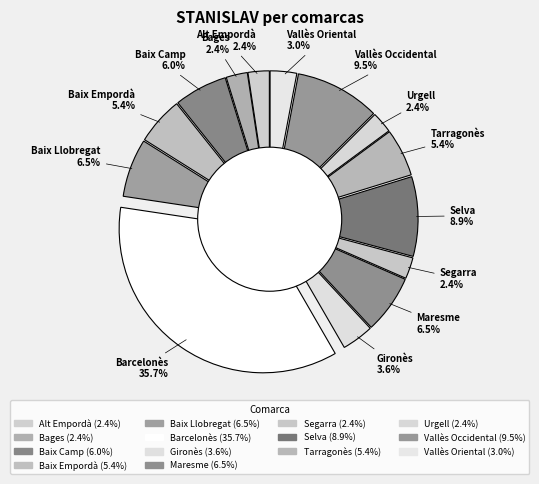

Count the number of slices in the pie.

14